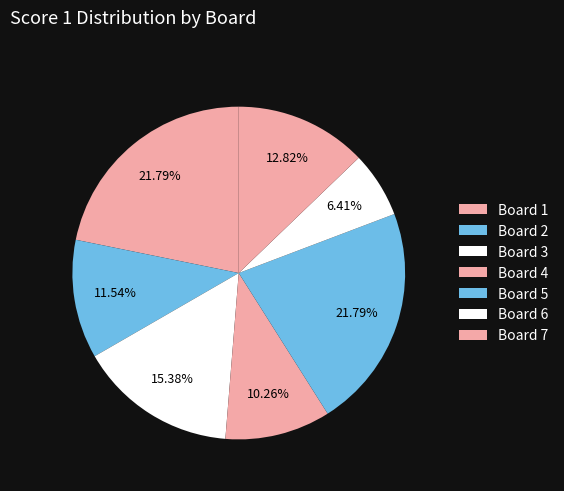

Count the number of slices in the pie.

7